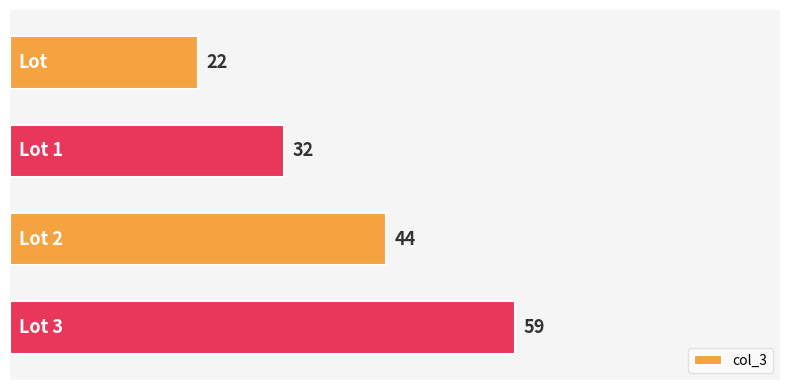

Count the values in the range 32 to 59.

3